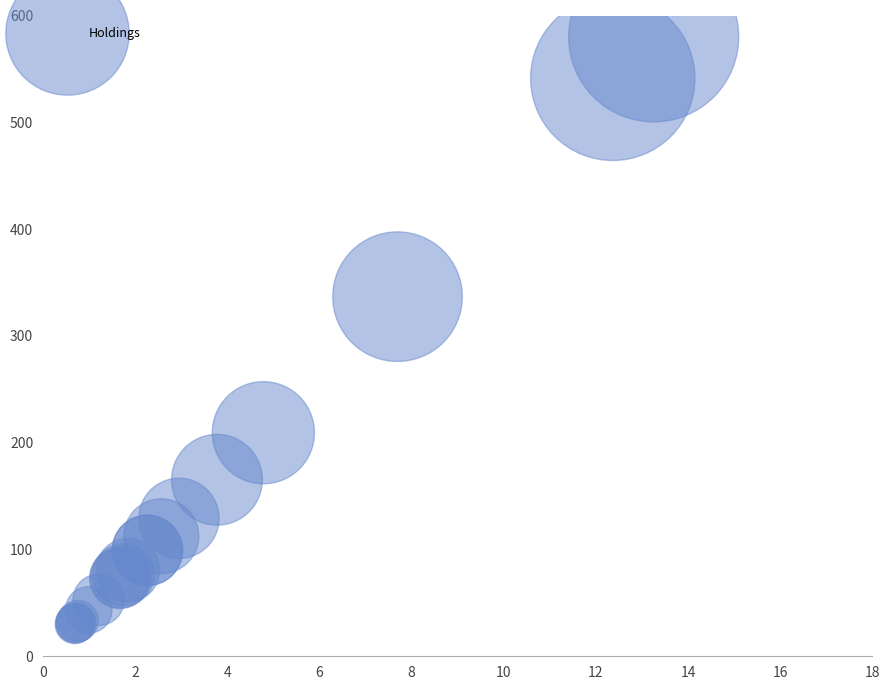

What Y value in the scatter plot is closest to 304?

336.7